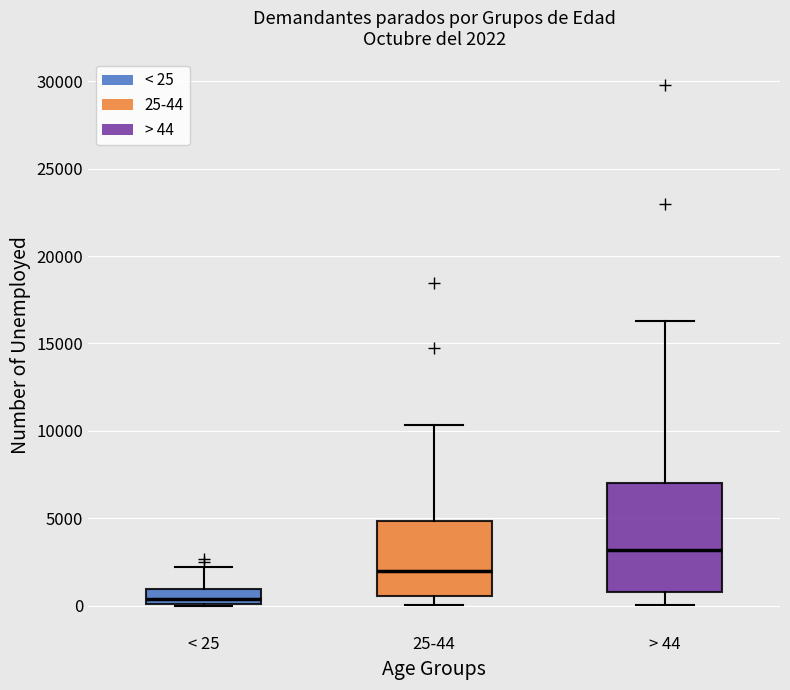

Which box has the highest median line?

> 44